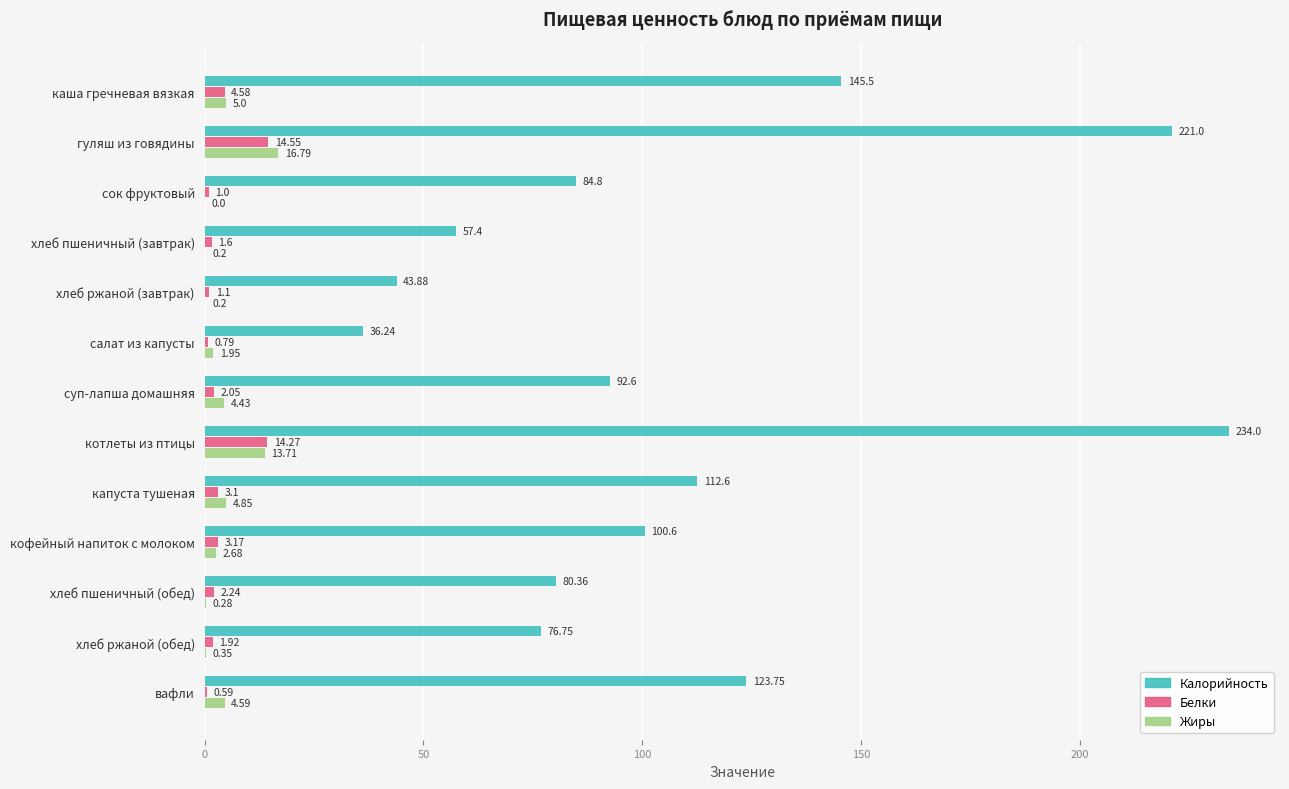

Is the value of Белки at гуляш из говядины greater than the value of Калорийность at хлеб ржаной (завтрак)?

No